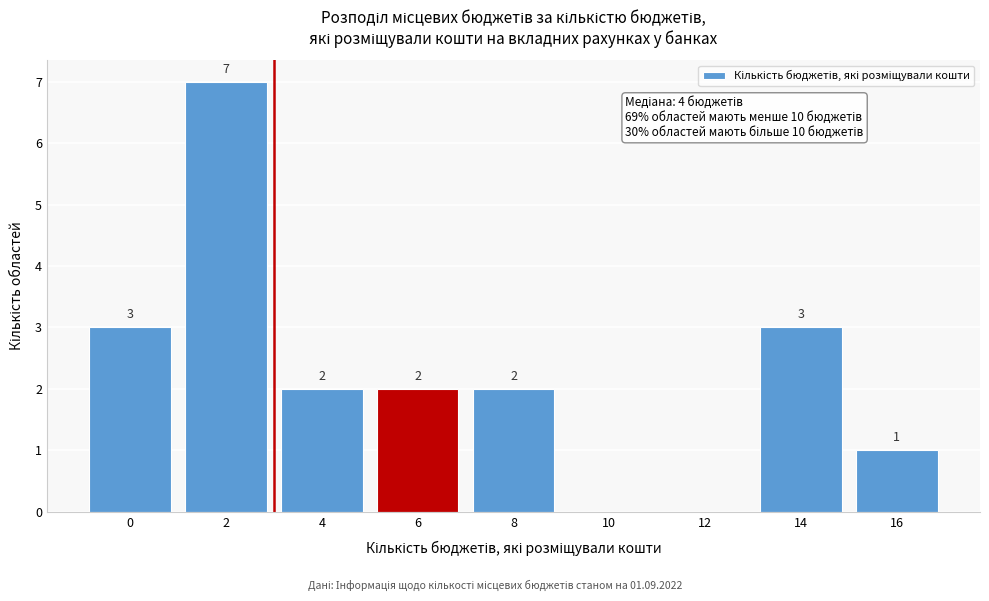

Reading right to left, transcribe all the data shown in this chart.

16=1	14=3	12=0	10=0	8=2	6=2	4=2	2=7	0=3